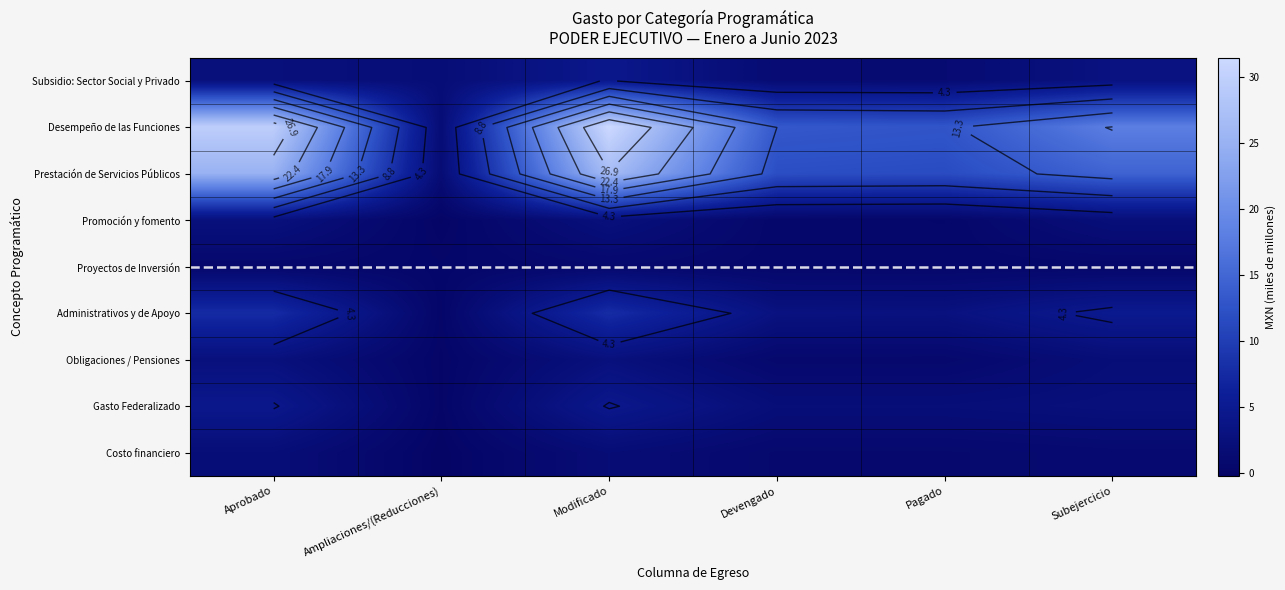

Rank the categories by Proyectos de Inversión value from highest to lowest.

Modificado, Aprobado, Devengado, Pagado, Subejercicio, Ampliaciones/(Reducciones)